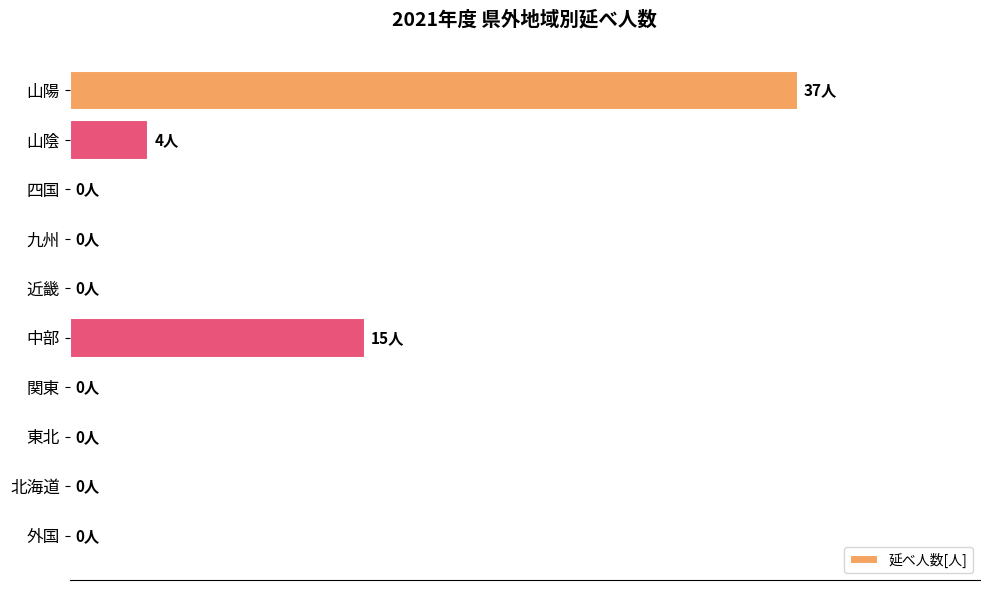

How many data points are above 0?

3